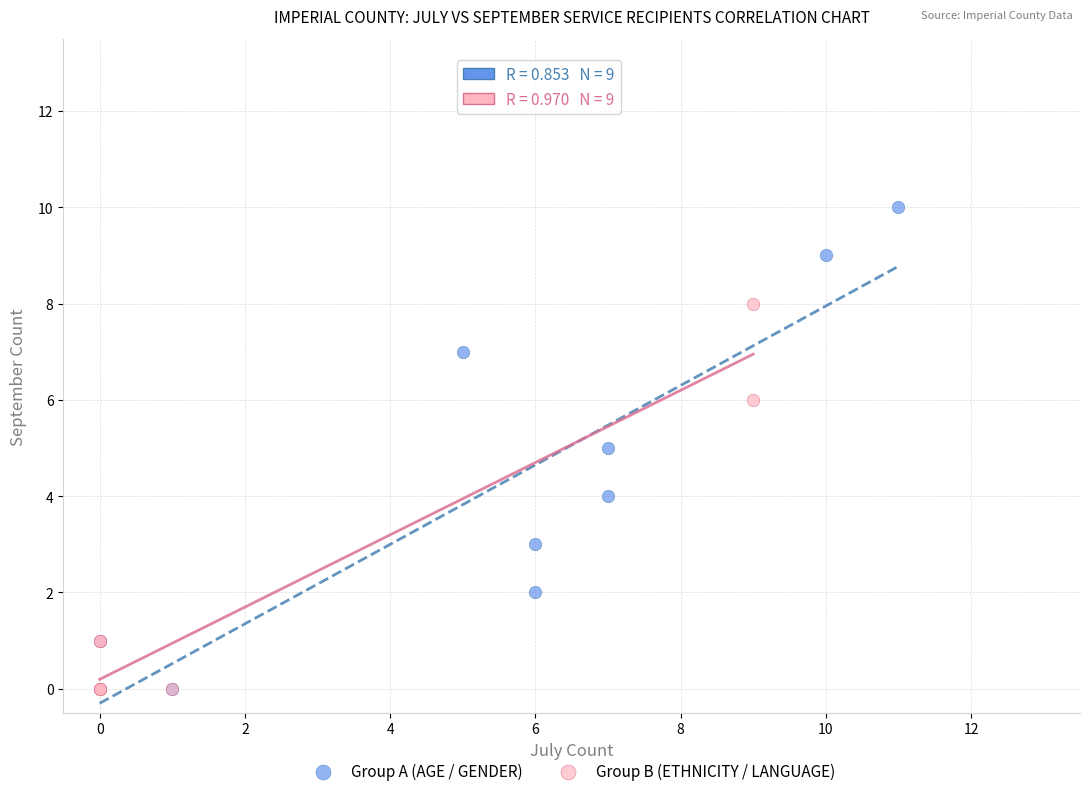

Which series has the largest Y range (max minus min)?

Group A (AGE / GENDER)